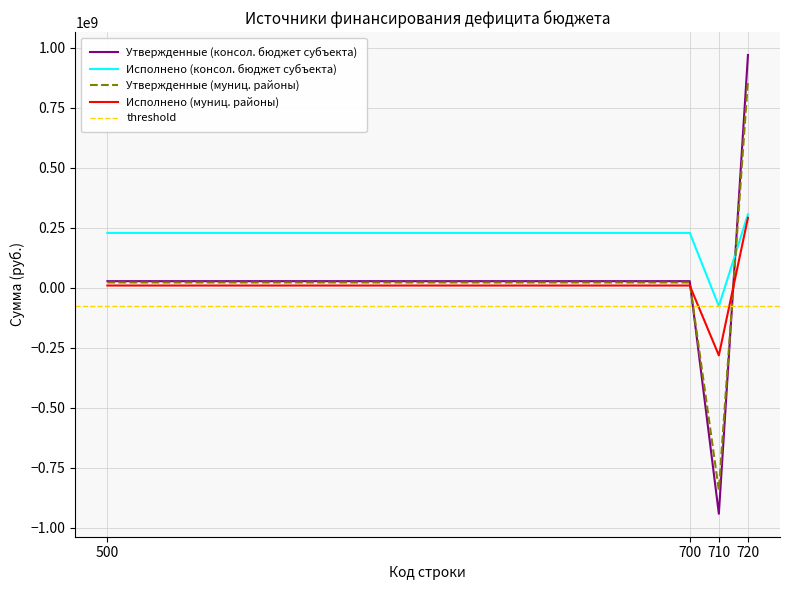

True or false: Увеличение остатков and Источники финансирования intersect in this chart.

False